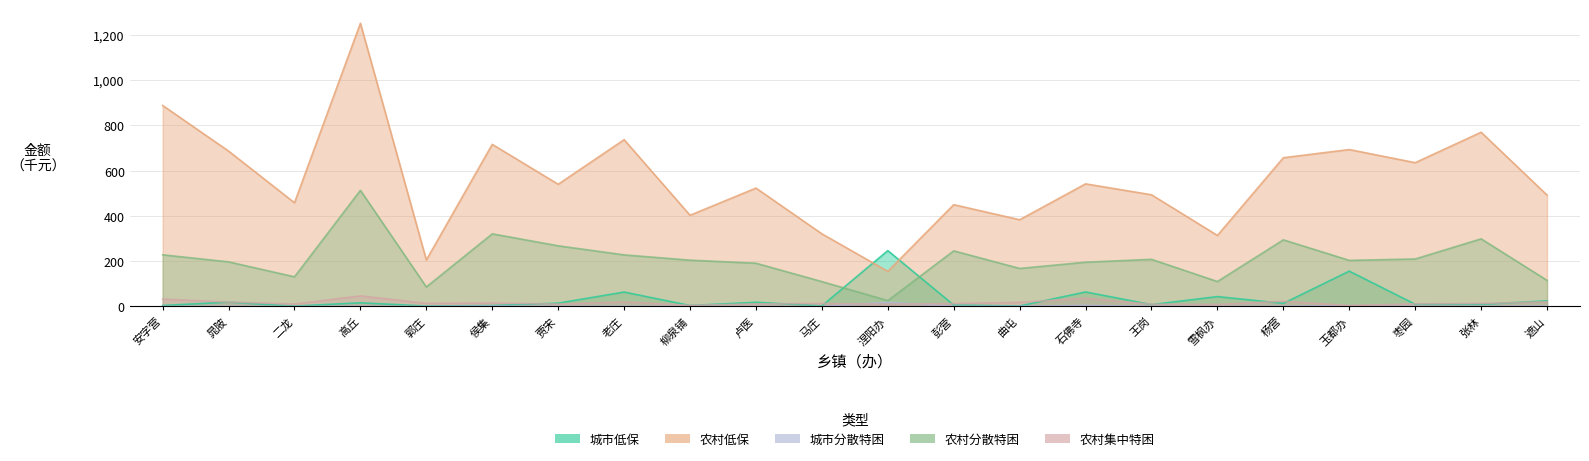

True or false: 城市分散特困 has a value of 2.2 at 侯集.

True